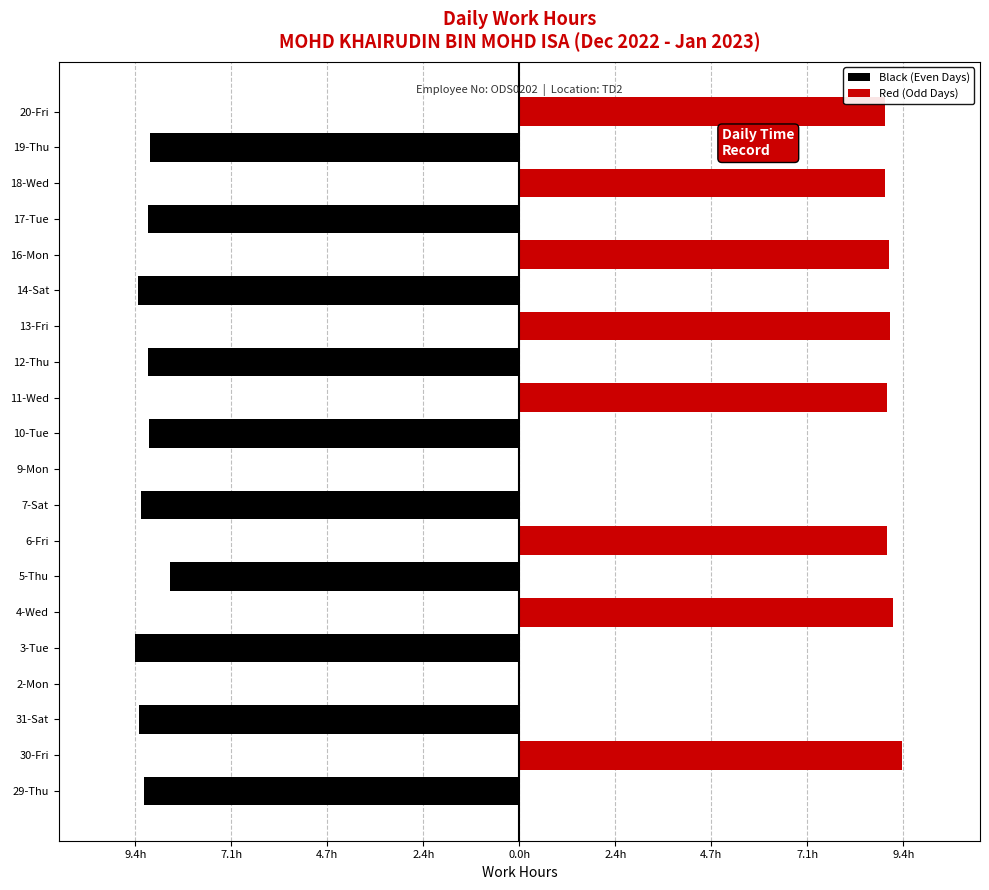

What are all the series names shown in the legend?

Black (Even Days), Red (Odd Days)